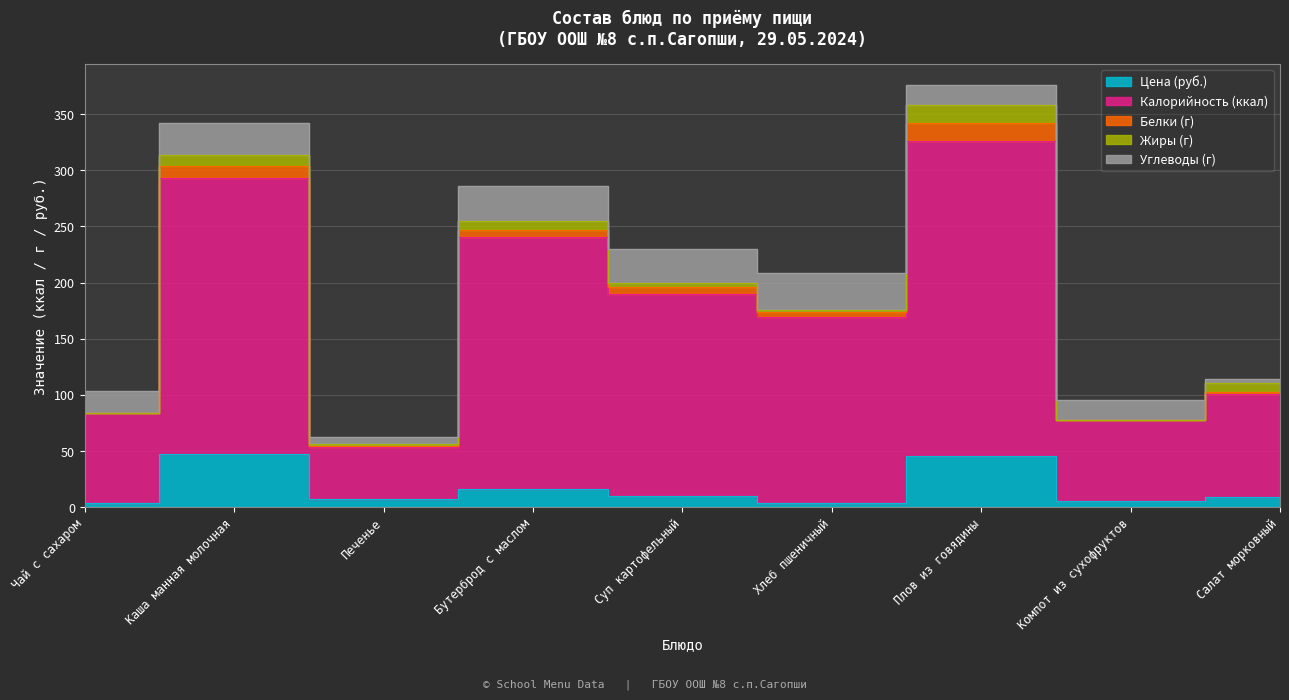

The value of Жиры (г) at Салат морковный is 8.0. True or false?

True